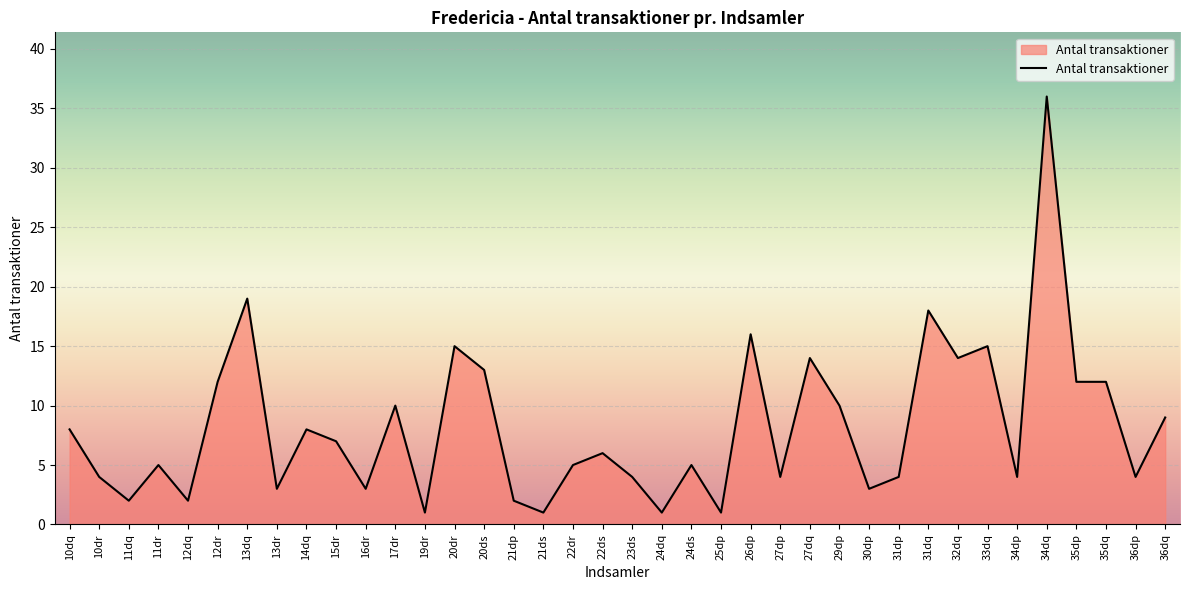

Is it true that the value at 10dr is 6?

False